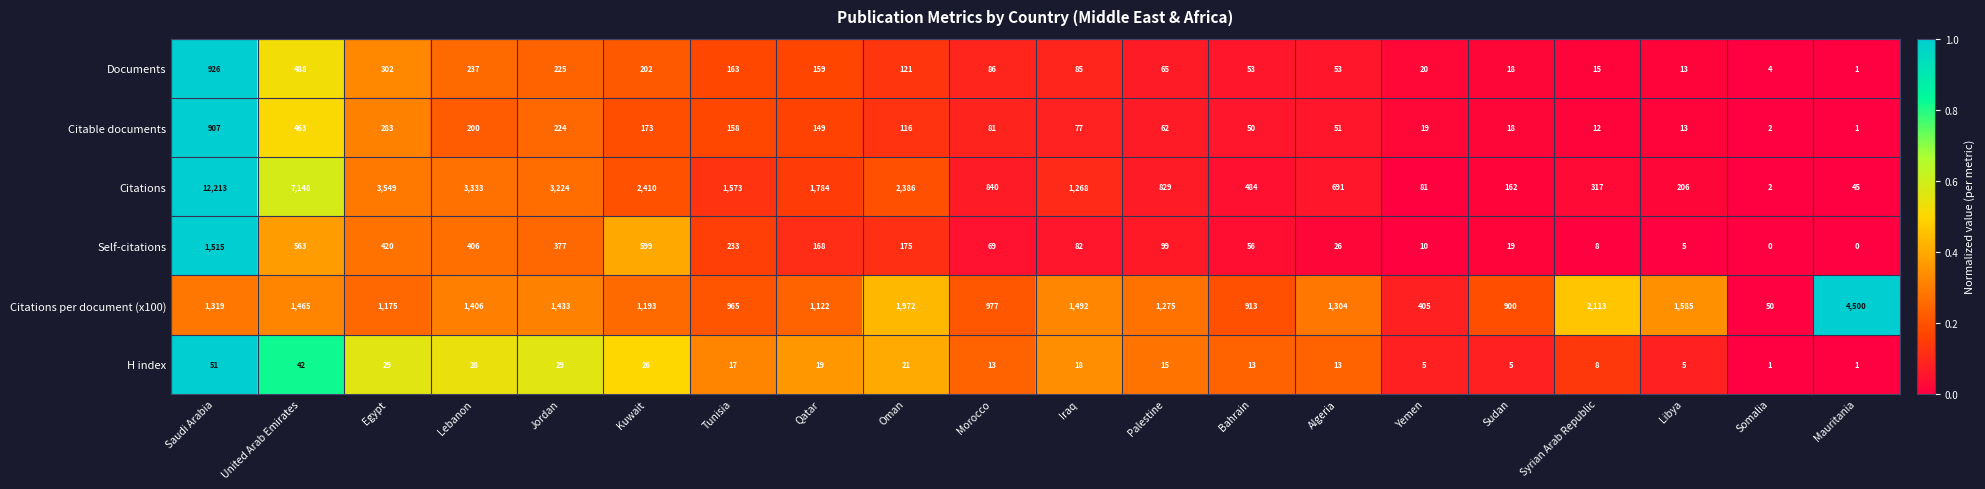

What is the difference between the highest and lowest values at Jordan?

3195